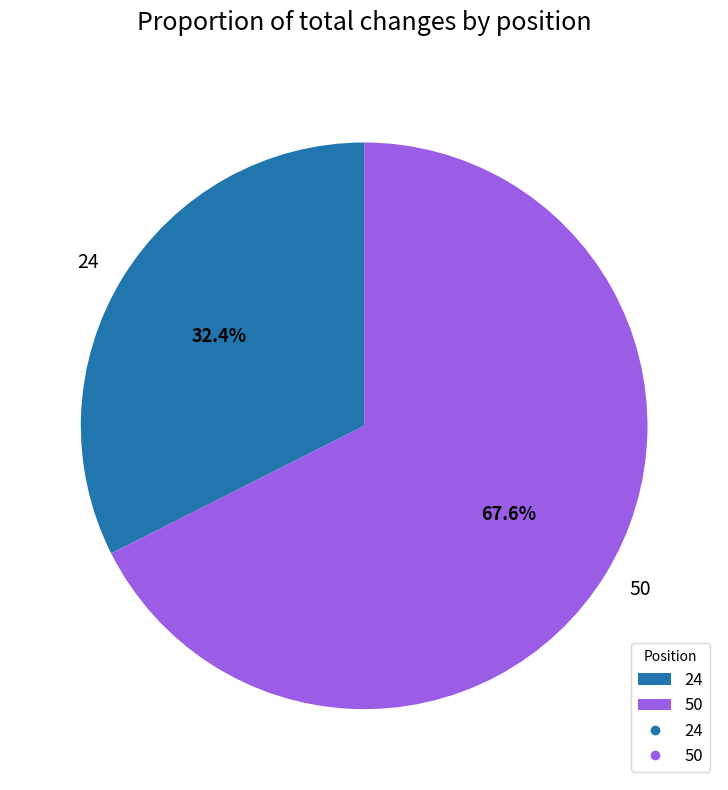

How many slices are in this pie chart?

2